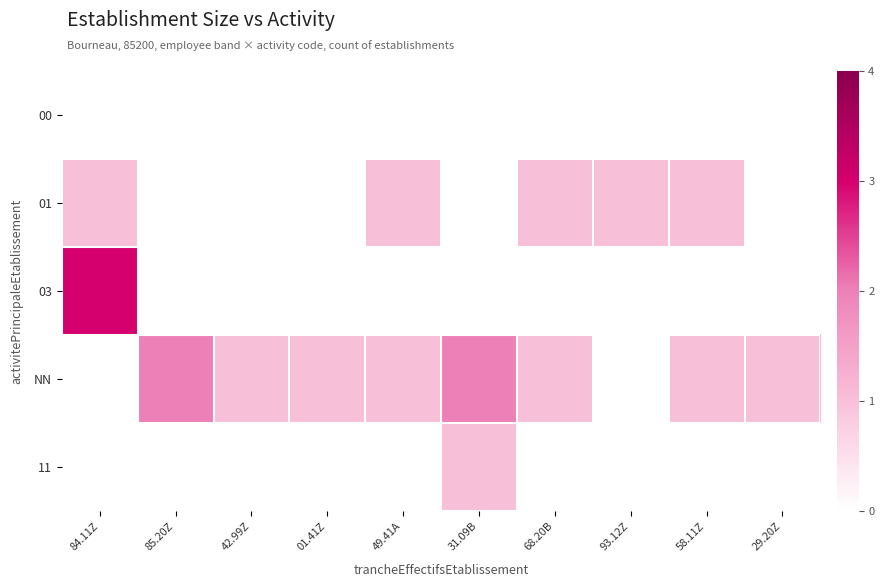

Reading left to right, what are all the values shown in this chart?

00: 84.11Z=0	85.20Z=0	42.99Z=0	01.41Z=0	49.41A=0	31.09B=0	68.20B=0	93.12Z=0	58.11Z=0	29.20Z=0
01: 84.11Z=1	85.20Z=0	42.99Z=0	01.41Z=0	49.41A=1	31.09B=0	68.20B=1	93.12Z=1	58.11Z=1	29.20Z=0
03: 84.11Z=3	85.20Z=0	42.99Z=0	01.41Z=0	49.41A=0	31.09B=0	68.20B=0	93.12Z=0	58.11Z=0	29.20Z=0
NN: 84.11Z=0	85.20Z=2	42.99Z=1	01.41Z=1	49.41A=1	31.09B=2	68.20B=1	93.12Z=0	58.11Z=1	29.20Z=1
11: 84.11Z=0	85.20Z=0	42.99Z=0	01.41Z=0	49.41A=0	31.09B=1	68.20B=0	93.12Z=0	58.11Z=0	29.20Z=0